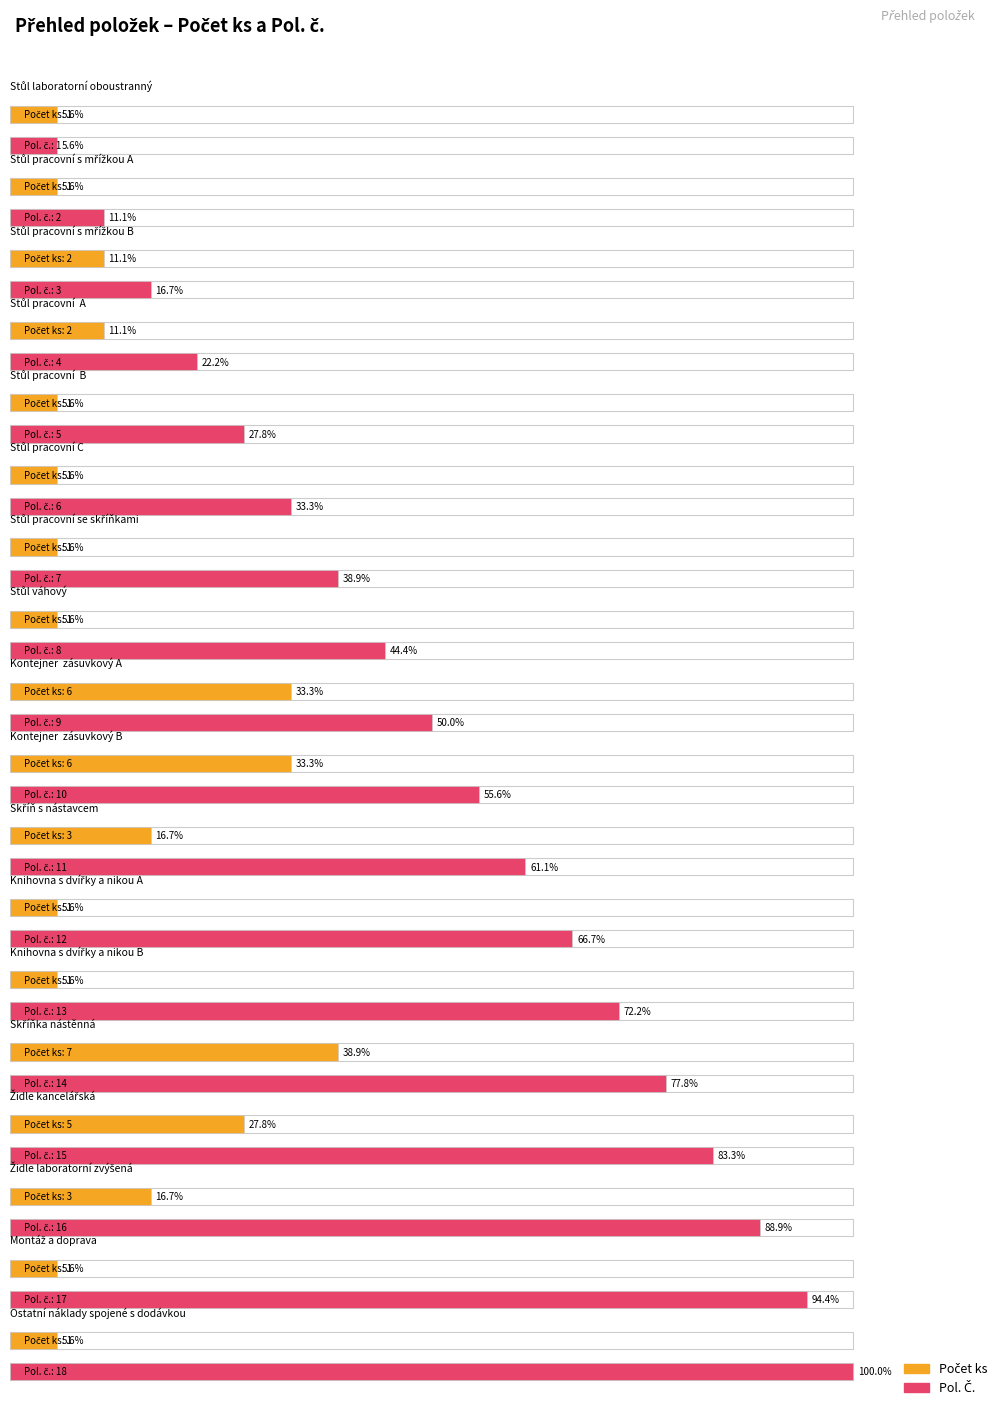

Reading left to right, transcribe all the data shown in this chart.

Počet ks: 1	1	2	2	1	1	1	1	6	6	3	1	1	7	5	3	1	1
Pol. Č.: 1	2	3	4	5	6	7	8	9	10	11	12	13	14	15	16	17	18